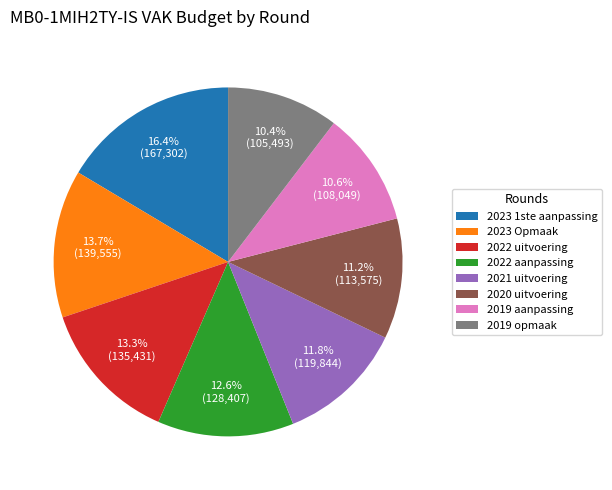

What is the largest slice in the pie chart?

2023 1ste aanpassing